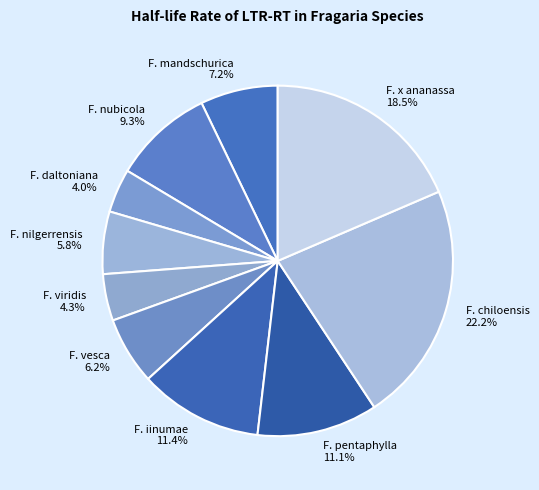

How many slices are in this pie chart?

10